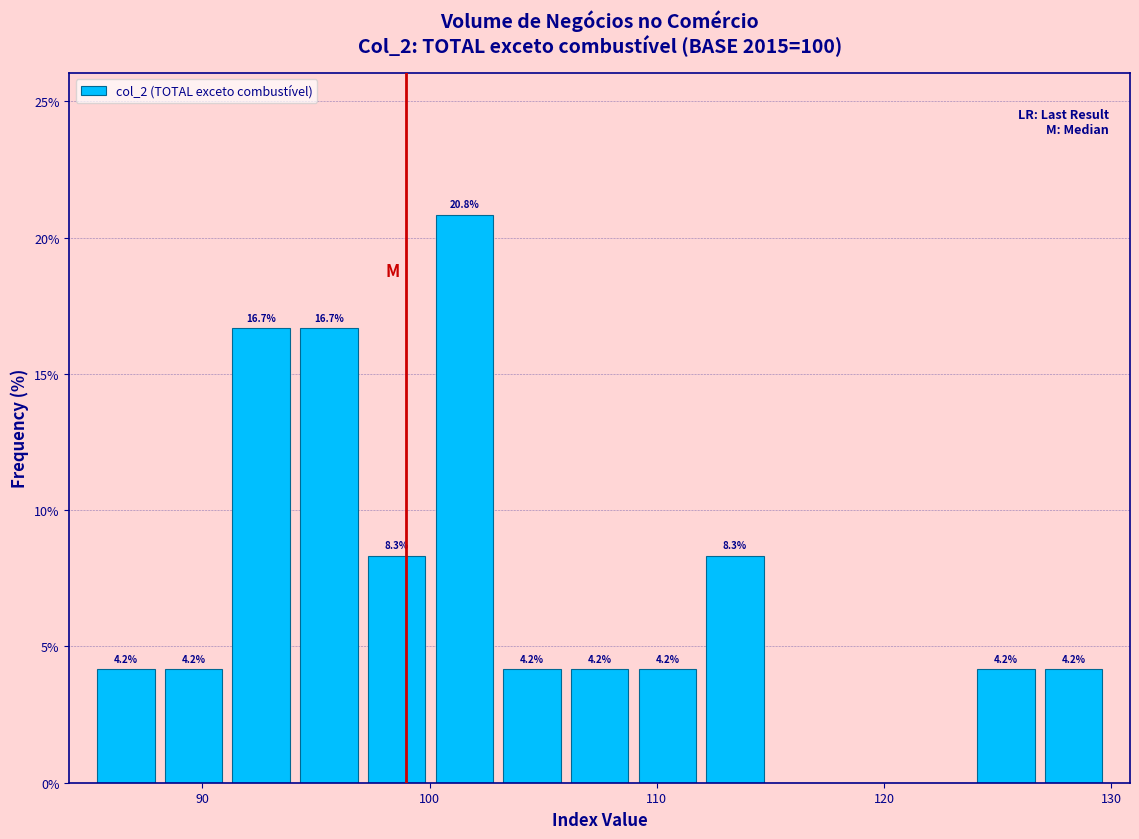

Read against the x-axis, roughly where is the centre of the tallest bar?

102